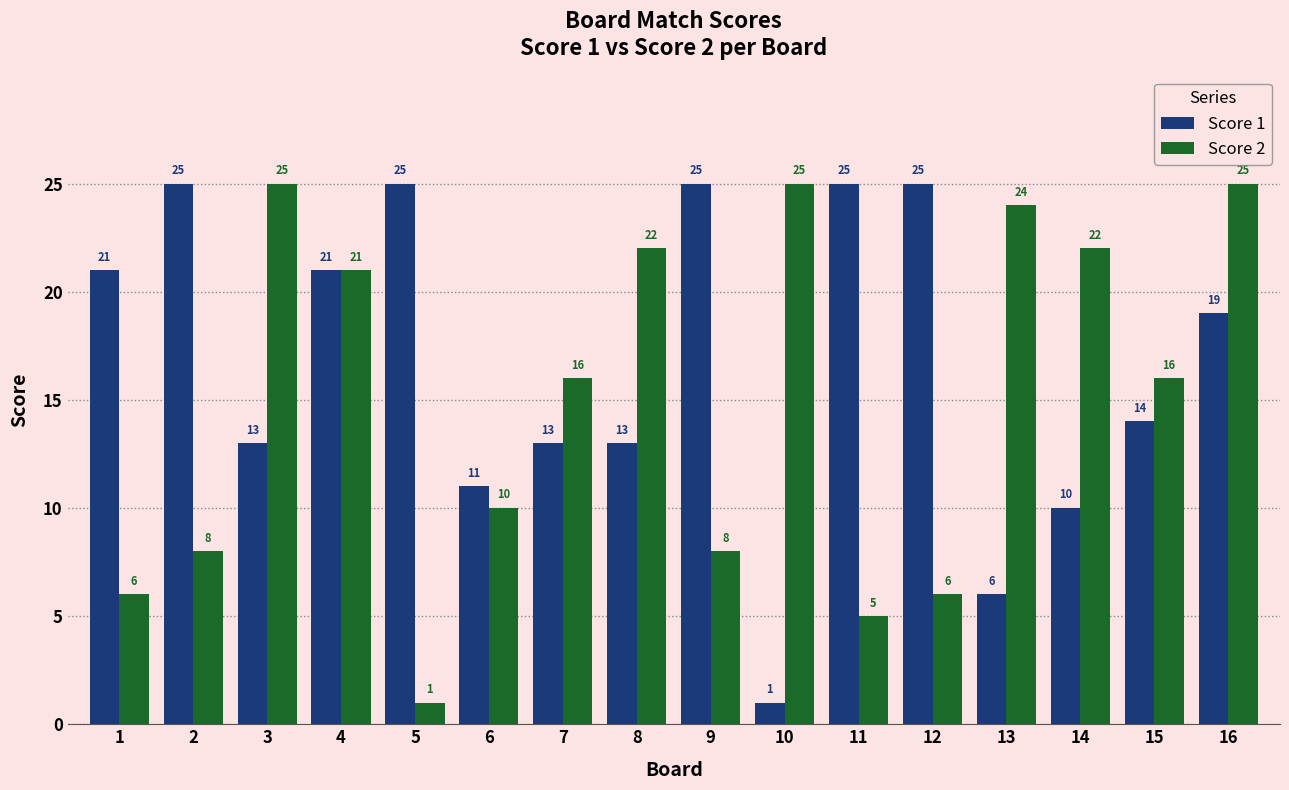

What is the difference between the maximum and minimum values in the Score 1 series?

24